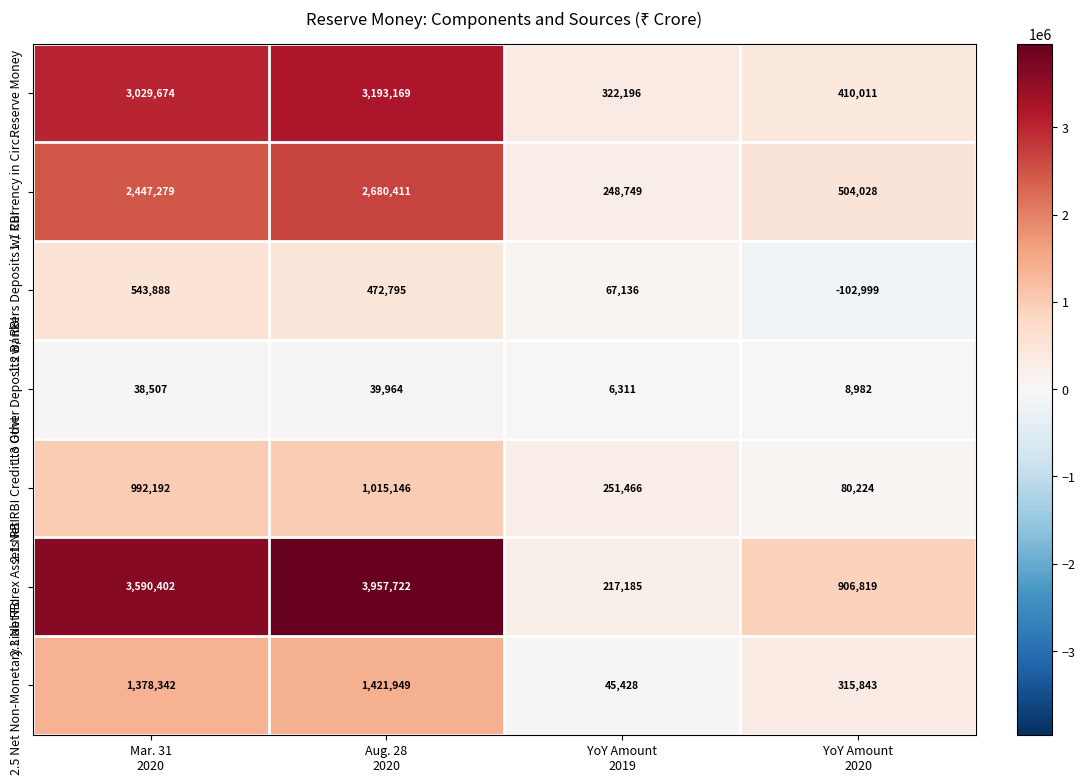

What is the difference between the second highest and second lowest values in the 2.1 Net RBI Credit to Govt series?

740726